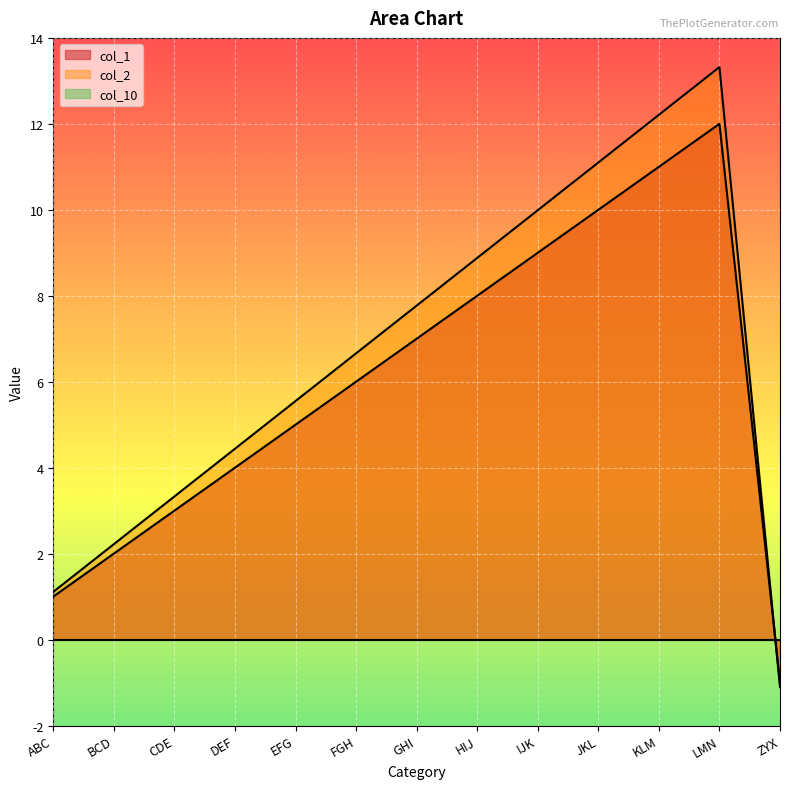

Where do col_1 and col_2 first cross each other?

LMN and ZYX